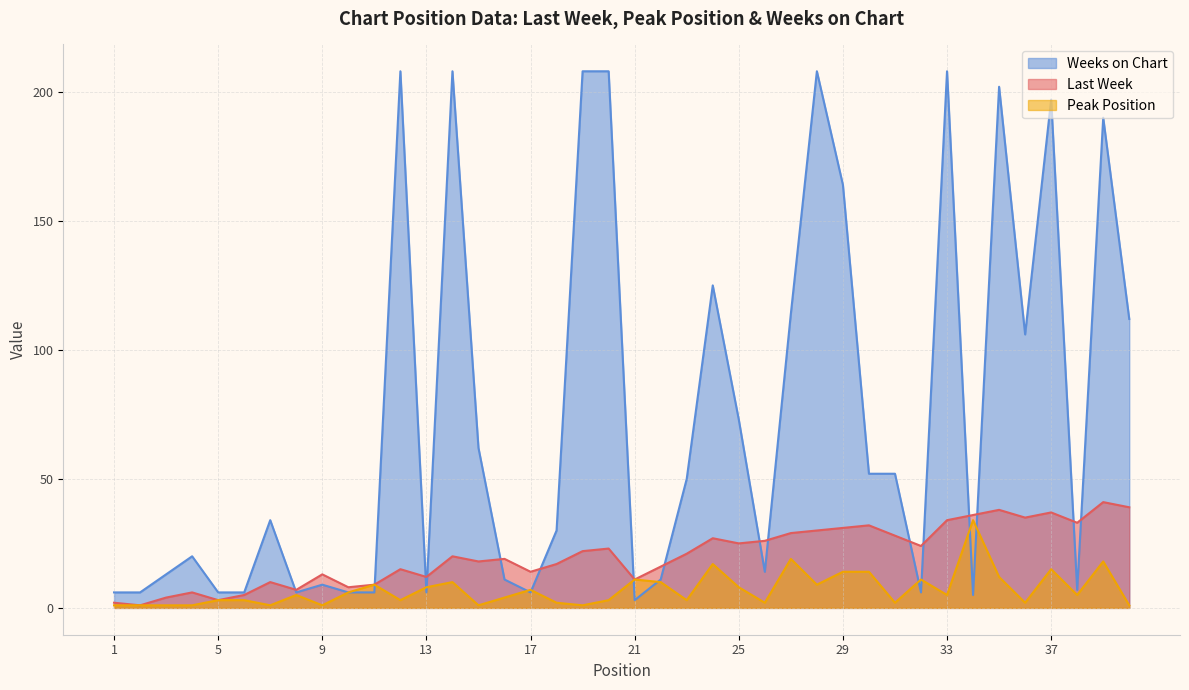

What is the difference between the Last Week values at 25 and 8?

18